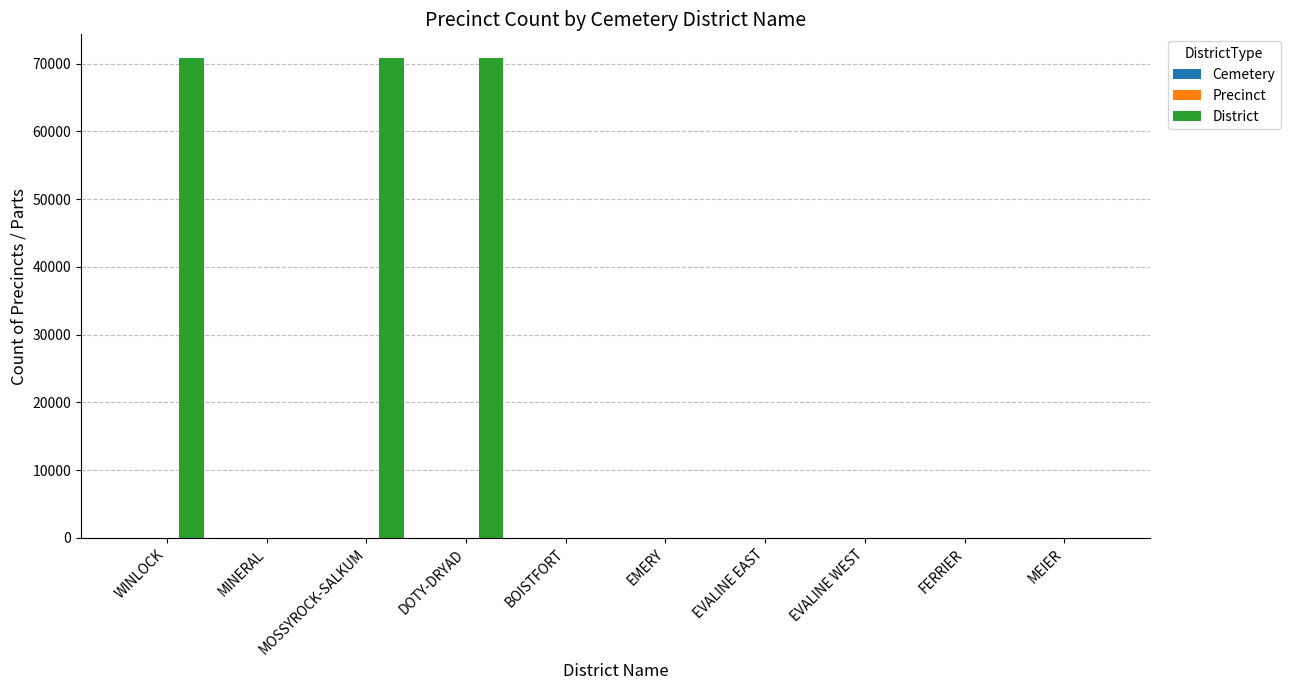

Which series has the widest spread of values?

District